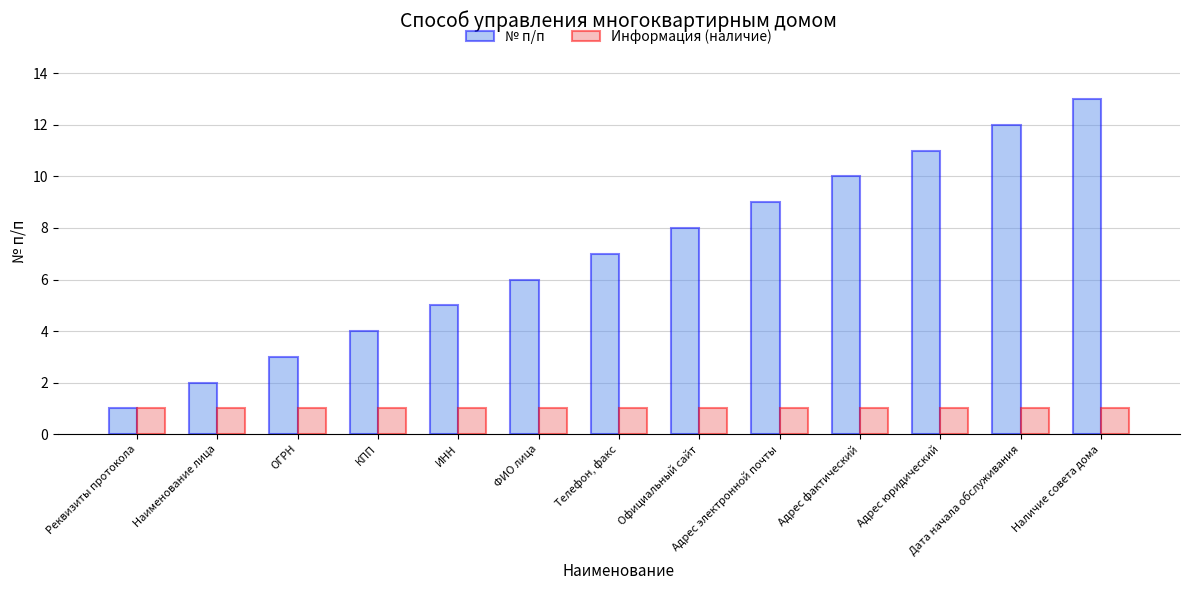

What is the approximate value of Информация (наличие) at ОГРН?

1